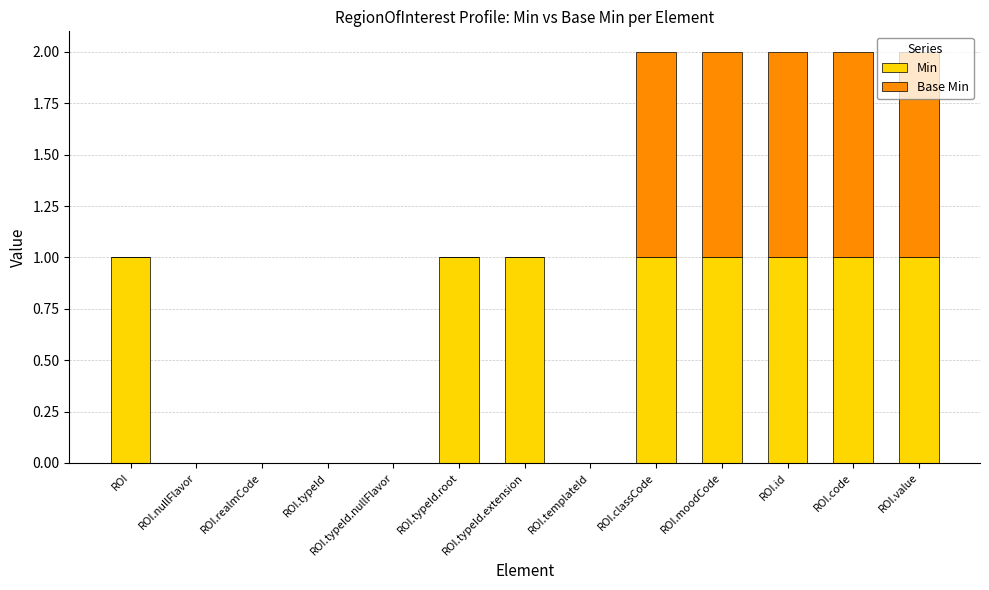

How many series are shown in this chart?

2